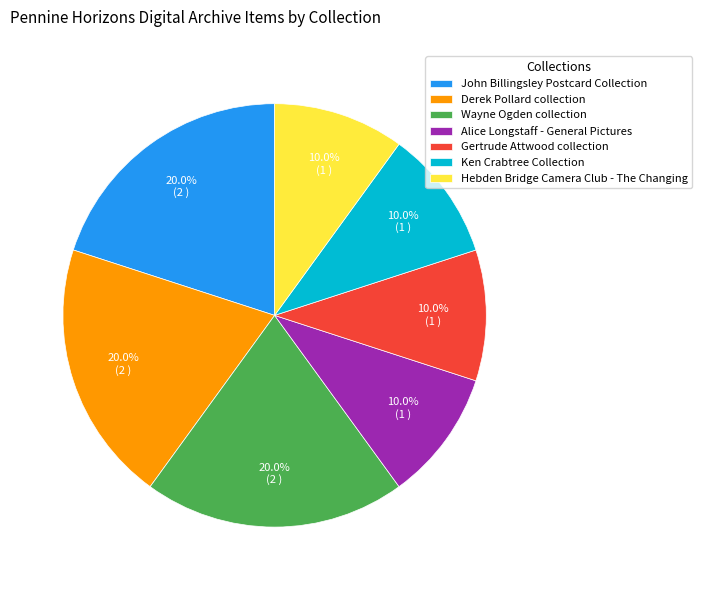

How many slices are in this pie chart?

7